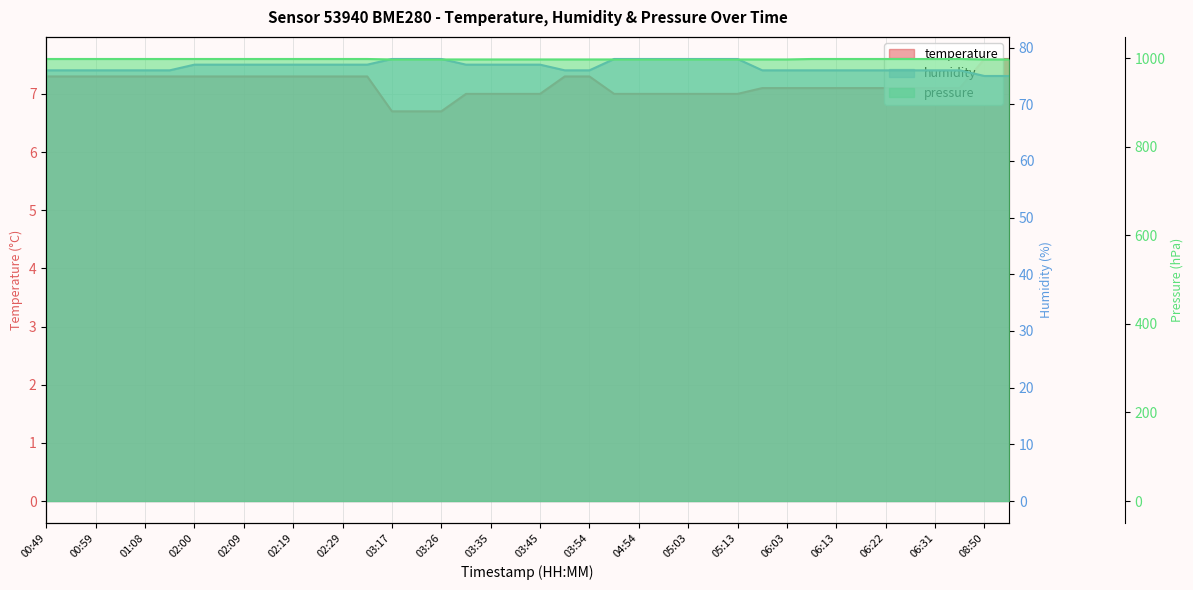

At which category is the sum across all series the highest?

02:00